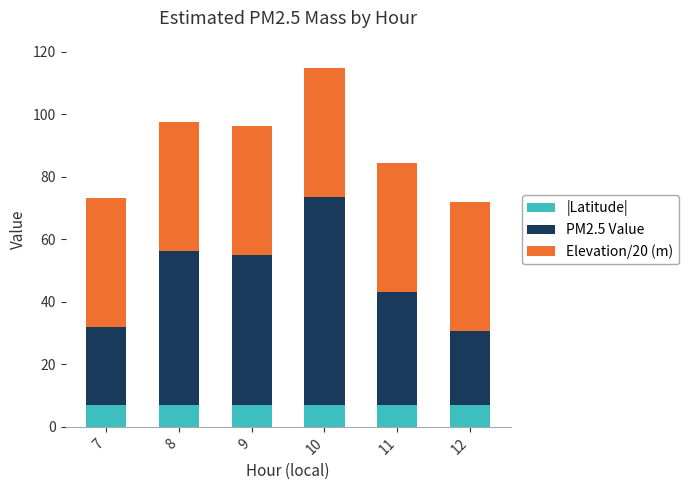

What is the lowest value of the |Latitude| series?

6.9